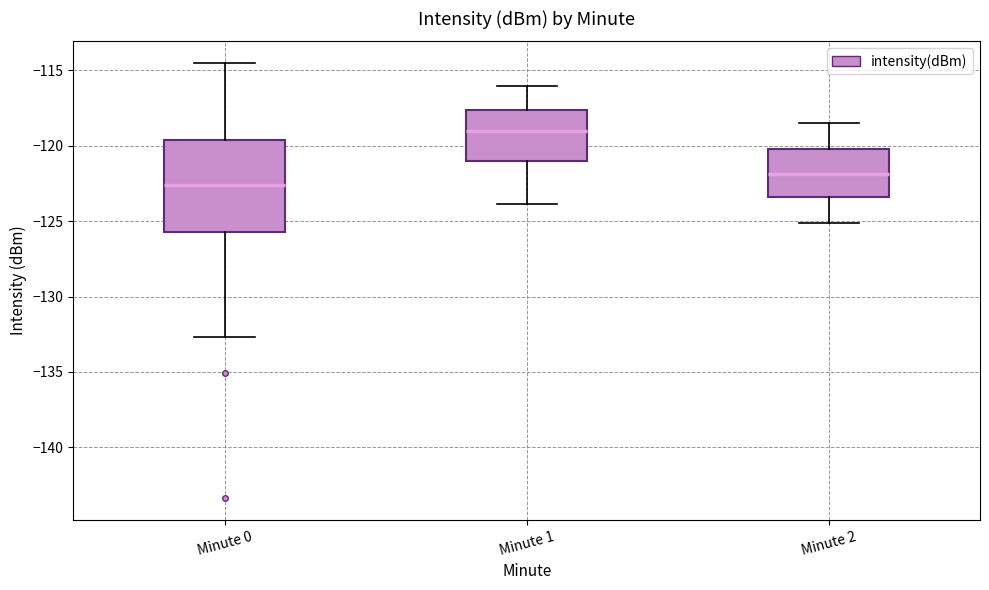

Reading left to right, read every box against the y-axis: the position of its median line, the range the box covers, and the ends of its whiskers. The values are not printed on the chart, so give them approximately, as read against the axis.

Minute 0: median -122.5, box -125.5 to -119.5, whiskers -132.5 to -114.5
Minute 1: median -119.0, box -121.0 to -117.5, whiskers -124.0 to -116.0
Minute 2: median -122.0, box -123.5 to -120.0, whiskers -125.0 to -118.5